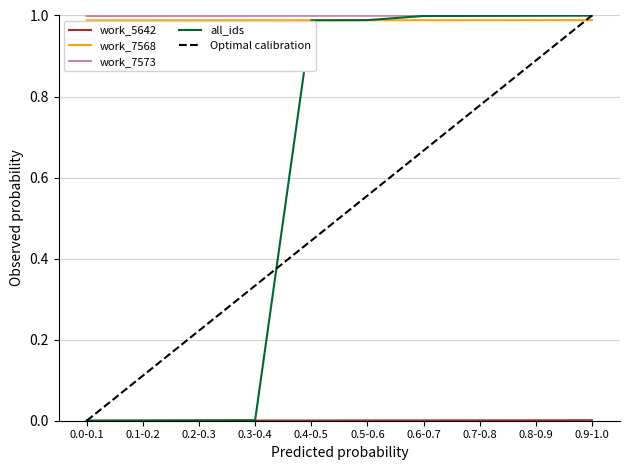

True or false: work_7568 and work_7573 intersect in this chart.

False